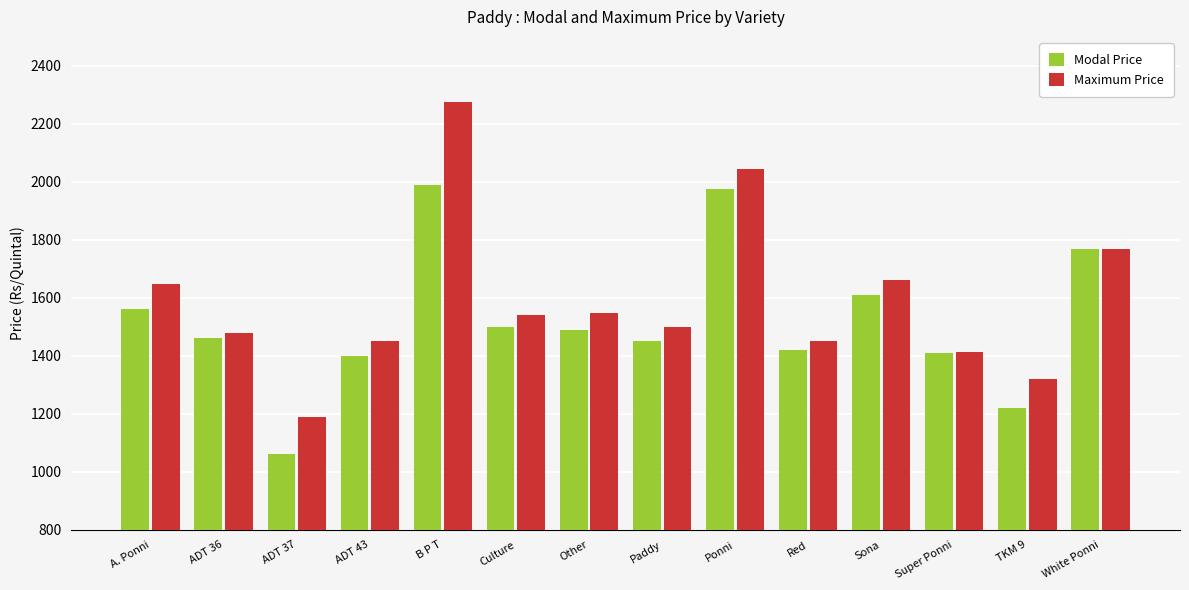

What is the maximum value shown in the chart?

2275